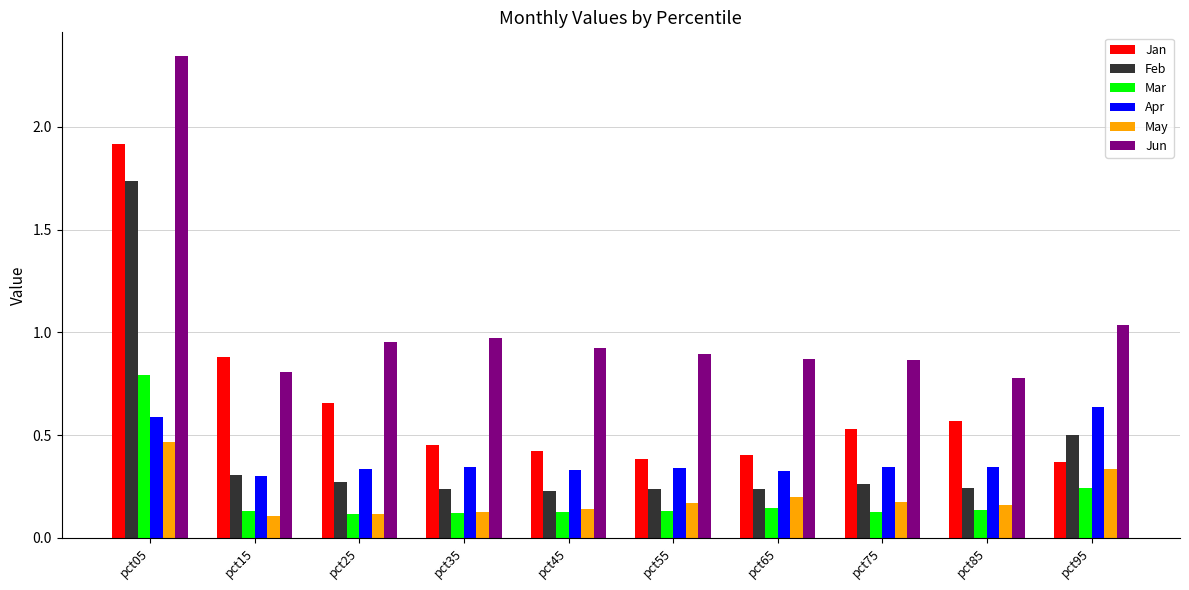

Which category has the highest value in the Mar series?

pct05